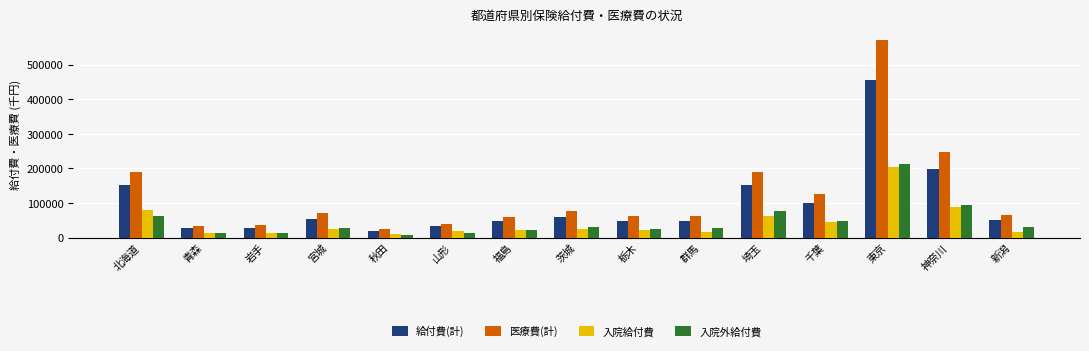

What is the smallest value displayed?

8133.2